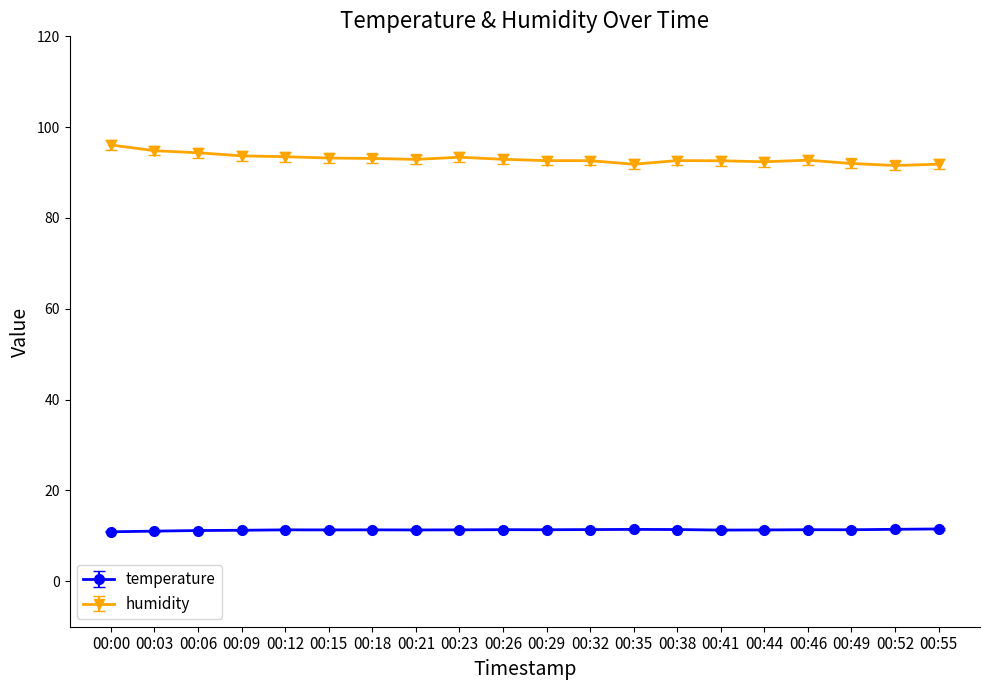

At how many categories does at least one series exceed 38?

20